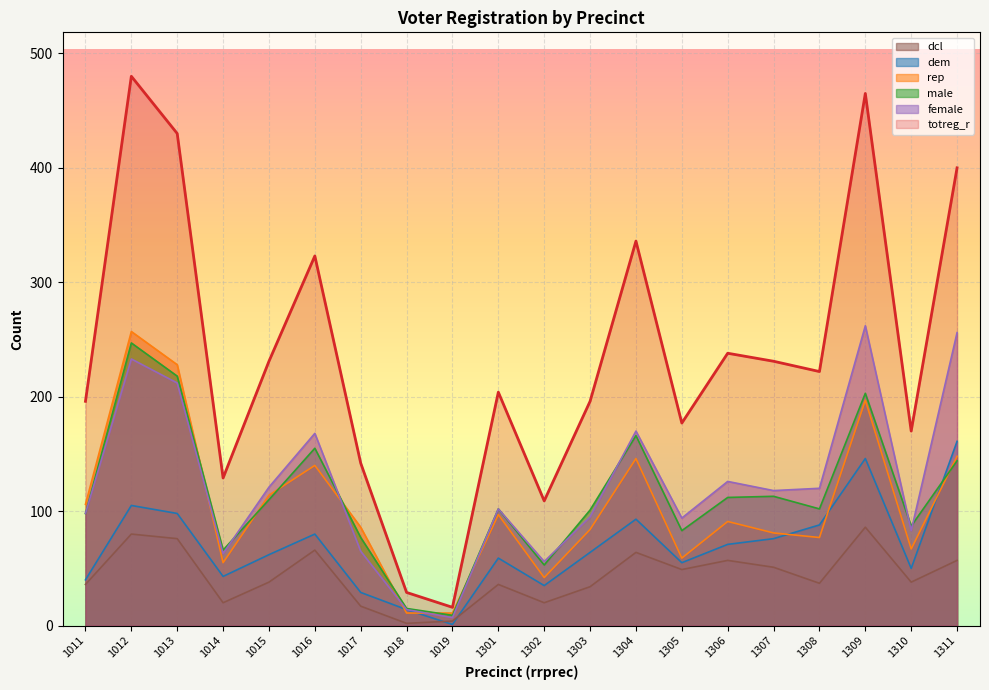

True or false: dem and totreg_r cross at least once.

False